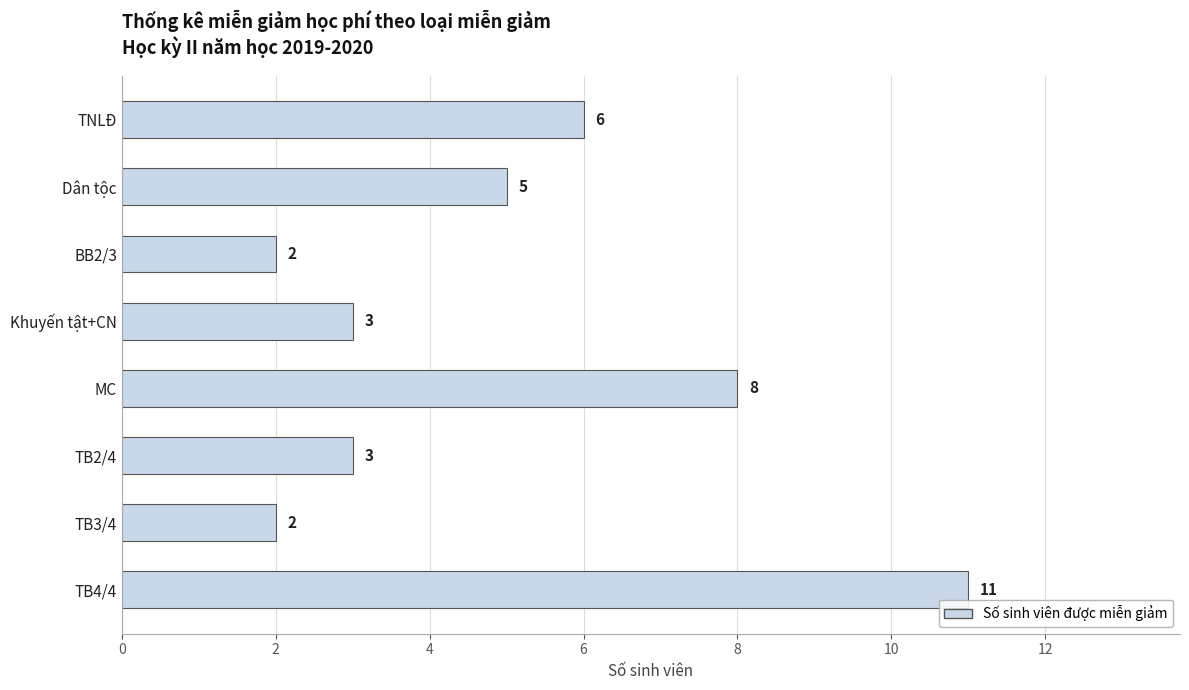

How many values are between 3 and 8?

5